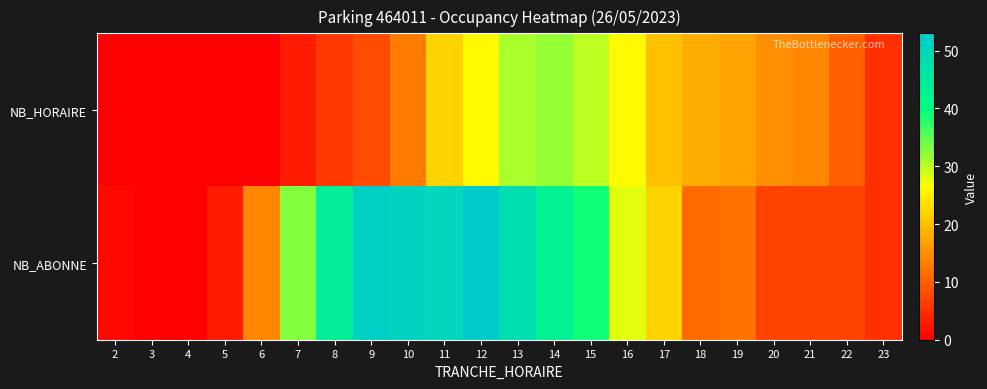

At which category is the sum across all series the highest?

12